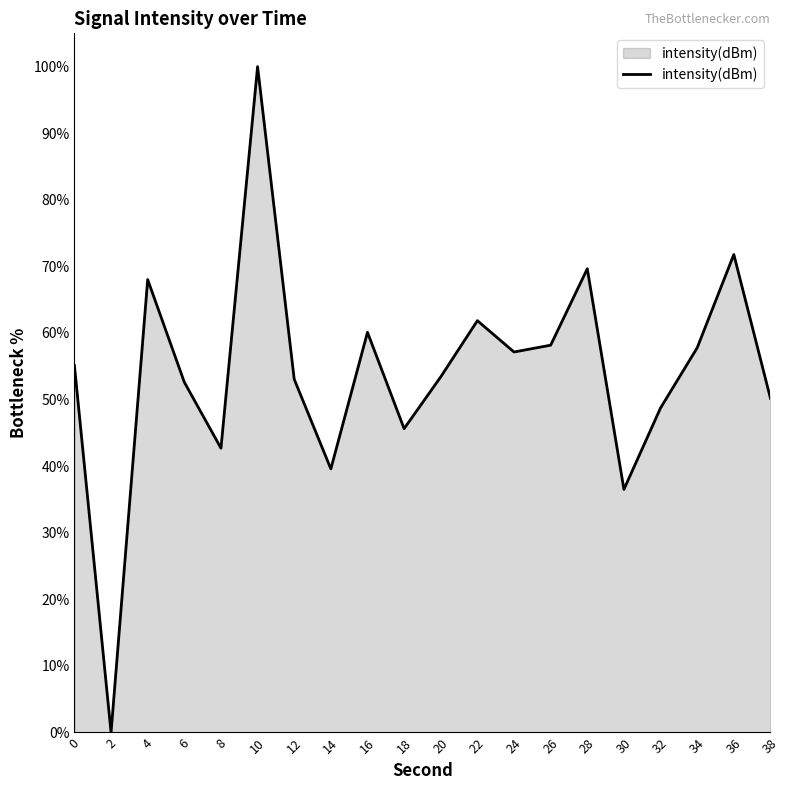

Approximately how many times larger is the value at 6 compared to 32?

1.1